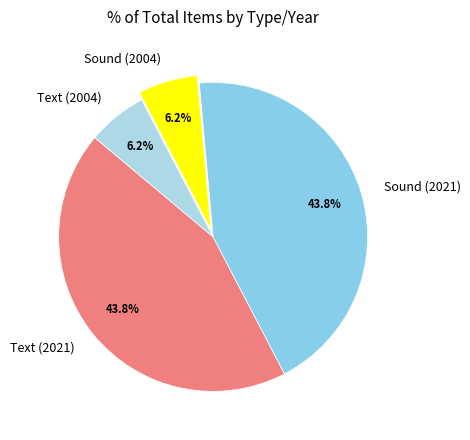

What is the ratio of the value at Sound (2004) to the value at Sound (2021)?

0.1